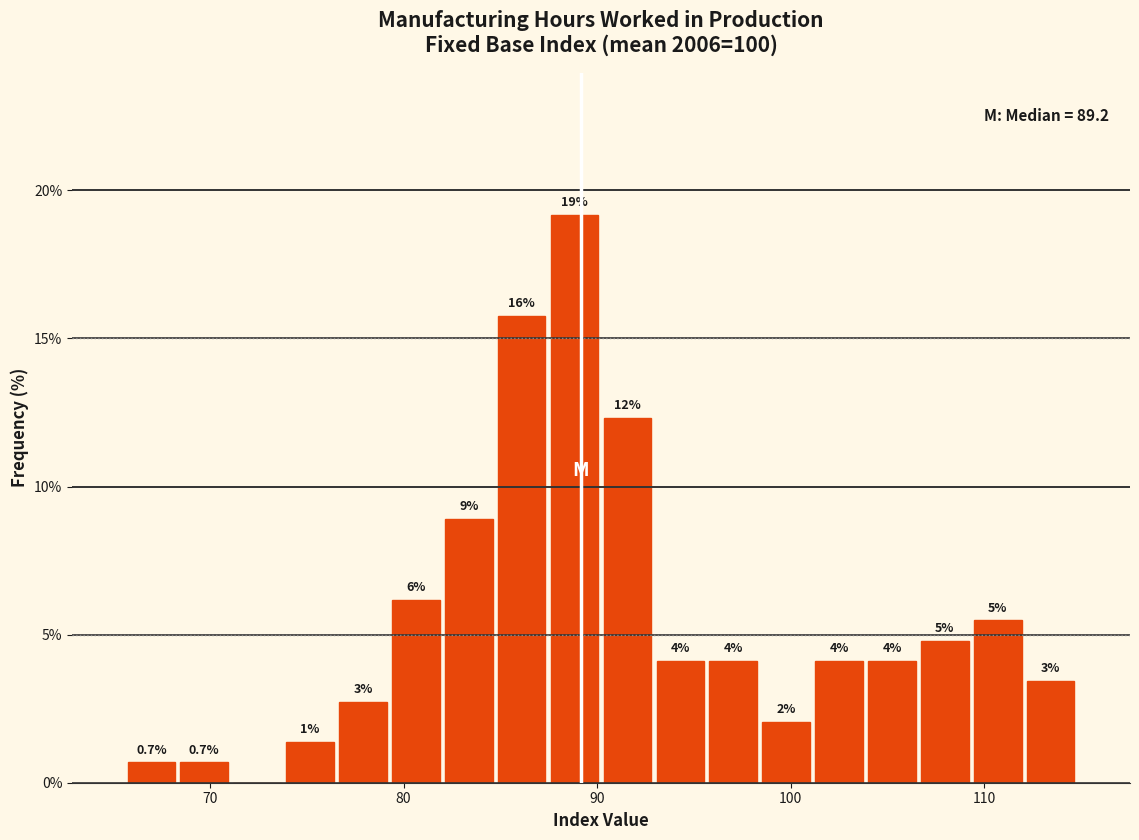

Read against the x-axis, roughly where is the centre of the tallest bar?

89